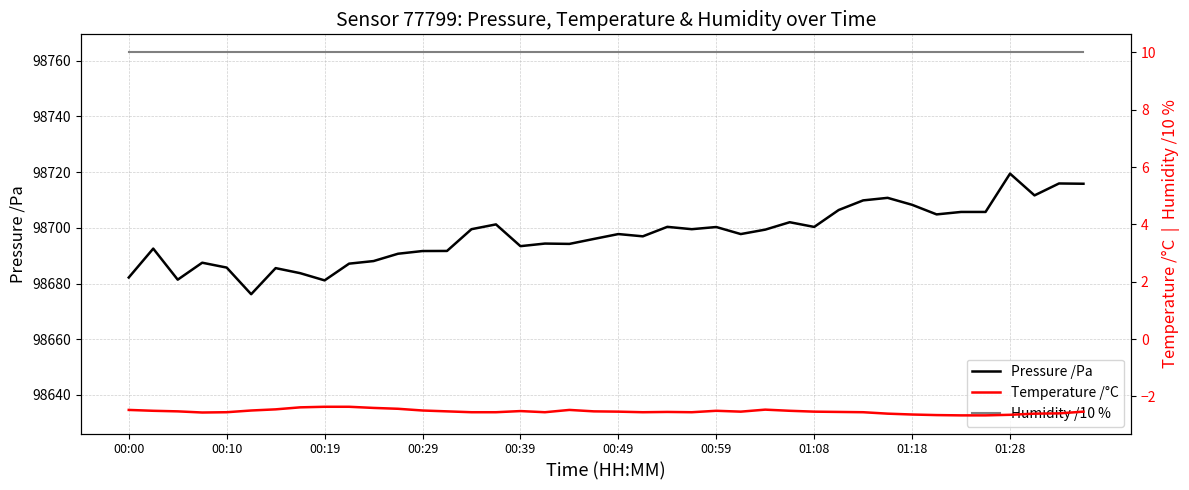

Which series has the largest range (max minus min)?

Pressure /Pa